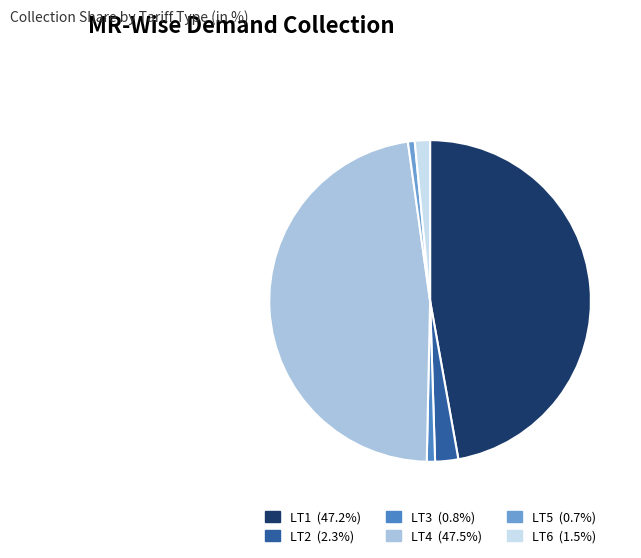

Is there a majority slice in this chart?

No